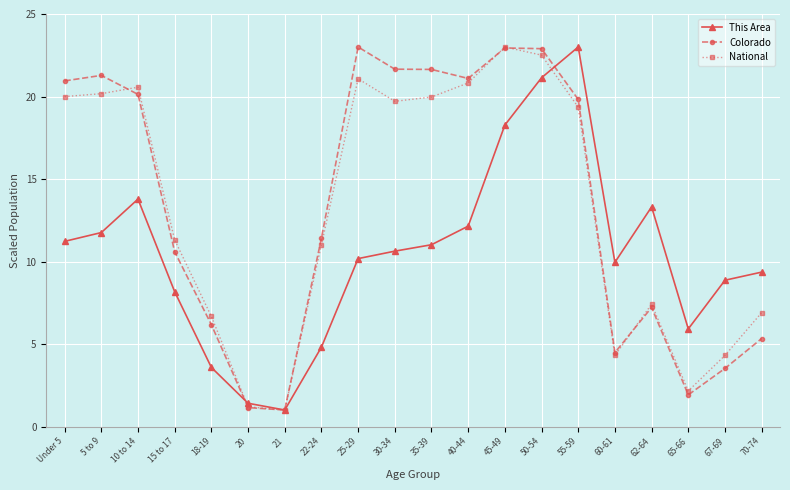

What is the approximate value of Colorado at 22-24?

11.4